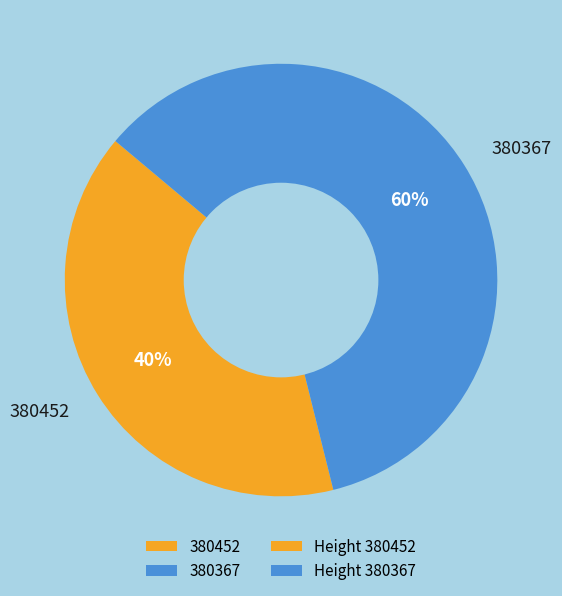

Is it true that 380367 is 46% of the pie?

False